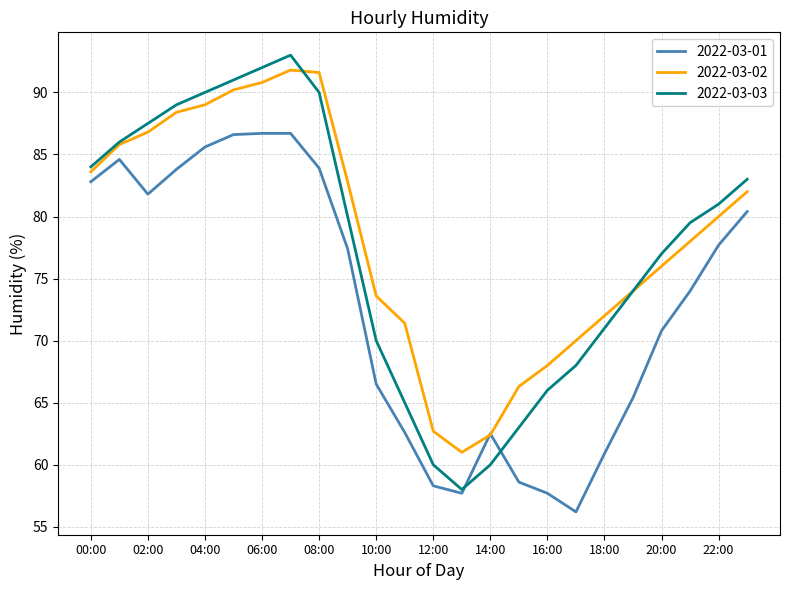

What are all the series names shown in the legend?

2022-03-01, 2022-03-02, 2022-03-03